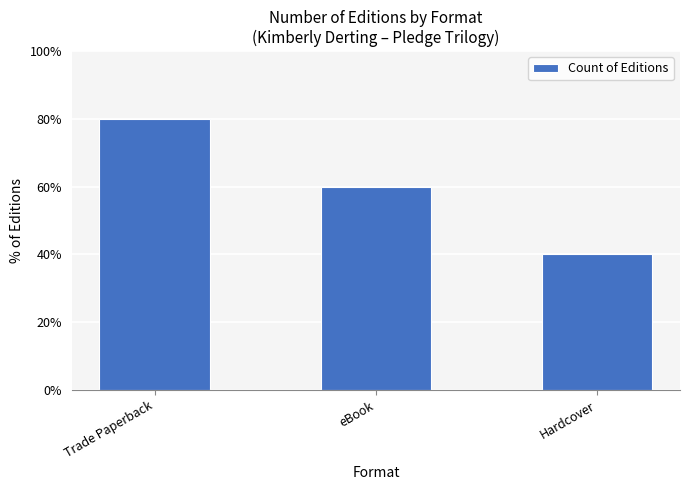

Between Hardcover and Trade Paperback, which is larger?

Trade Paperback